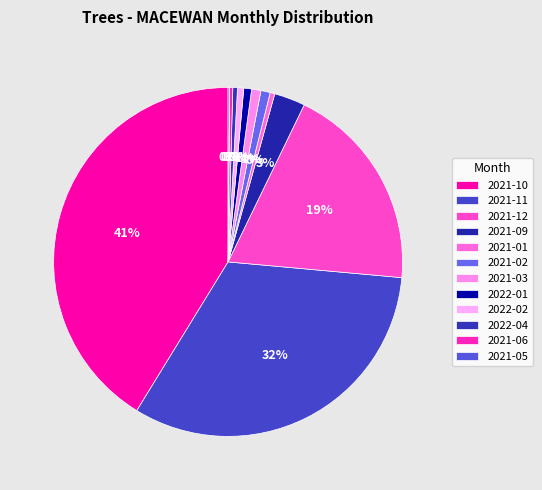

To the nearest percent, what is the difference between the largest and smallest slice percentages?

41%